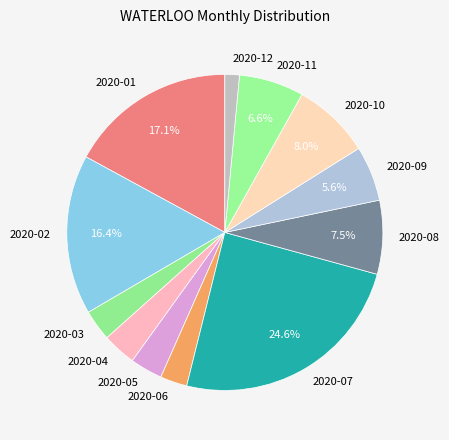

What percentage is NOT represented by 2020-10?

92.0%